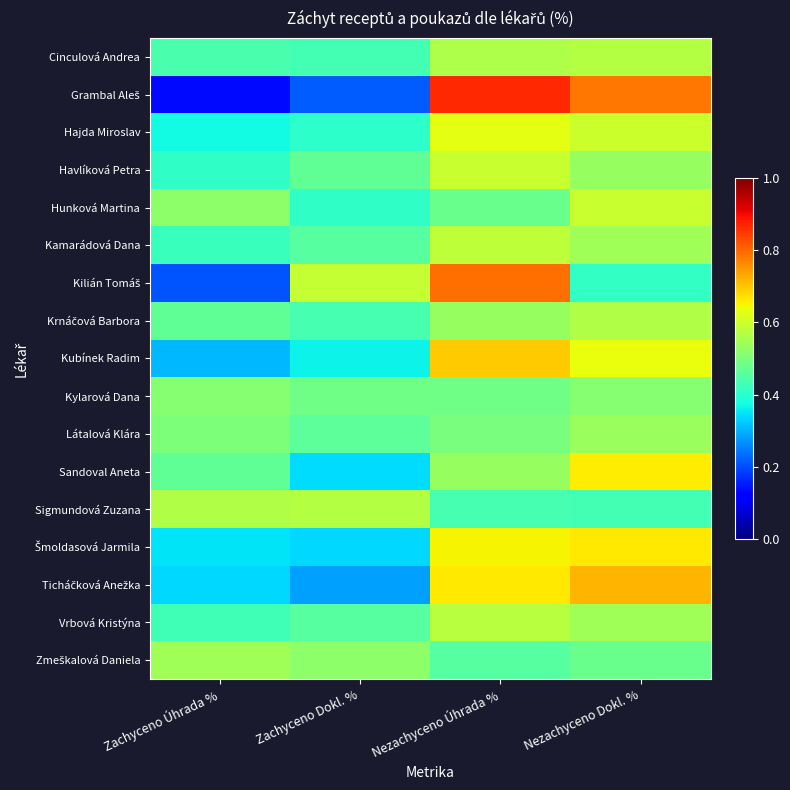

Which series has the widest spread of values?

Grambal Aleš